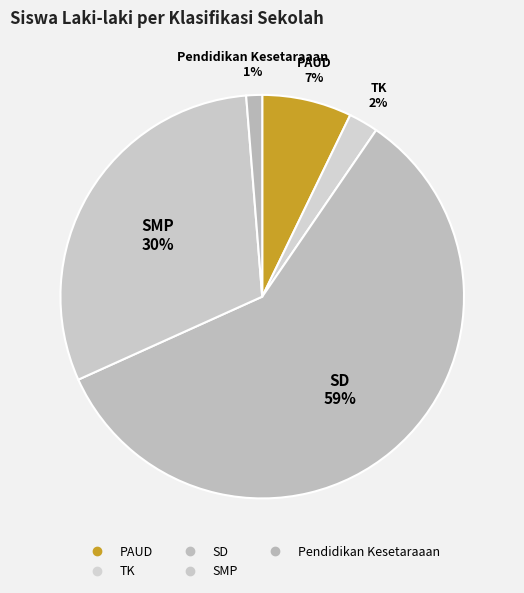

Between TK and SMP, which is larger?

SMP